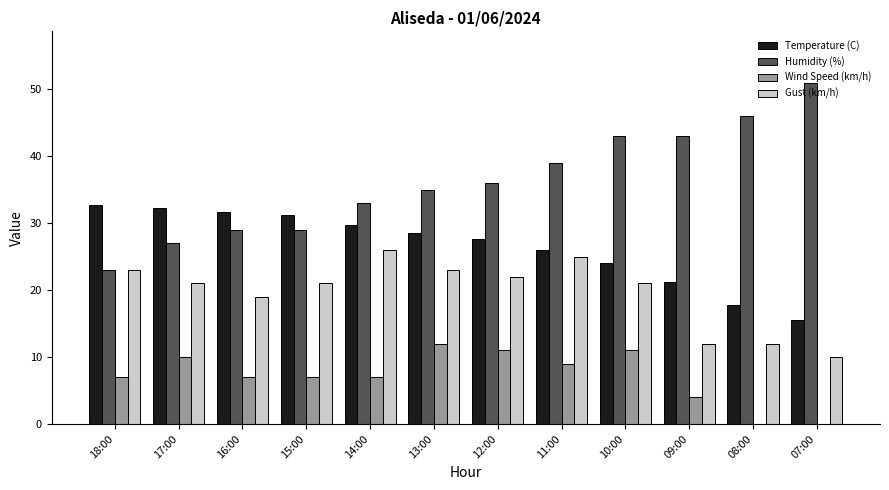

Which series has the largest total across all categories?

Humidity (%)